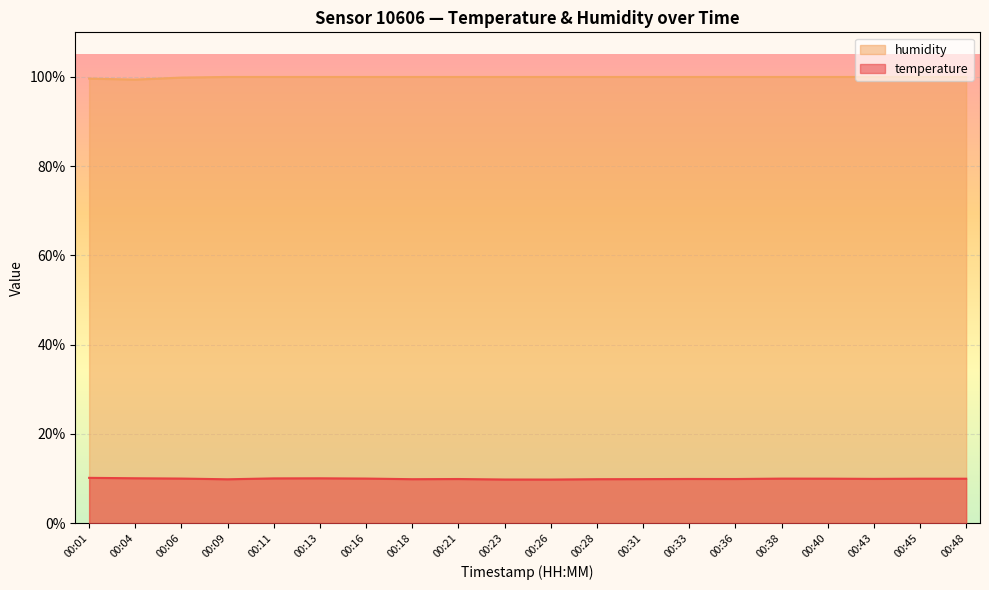

Count the number of categories in the chart.

20